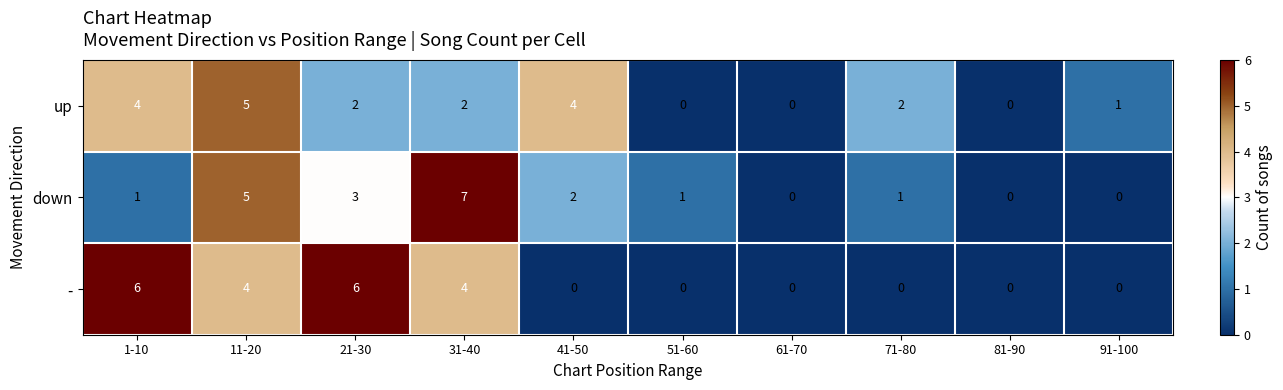

Which series has the widest spread of values?

down